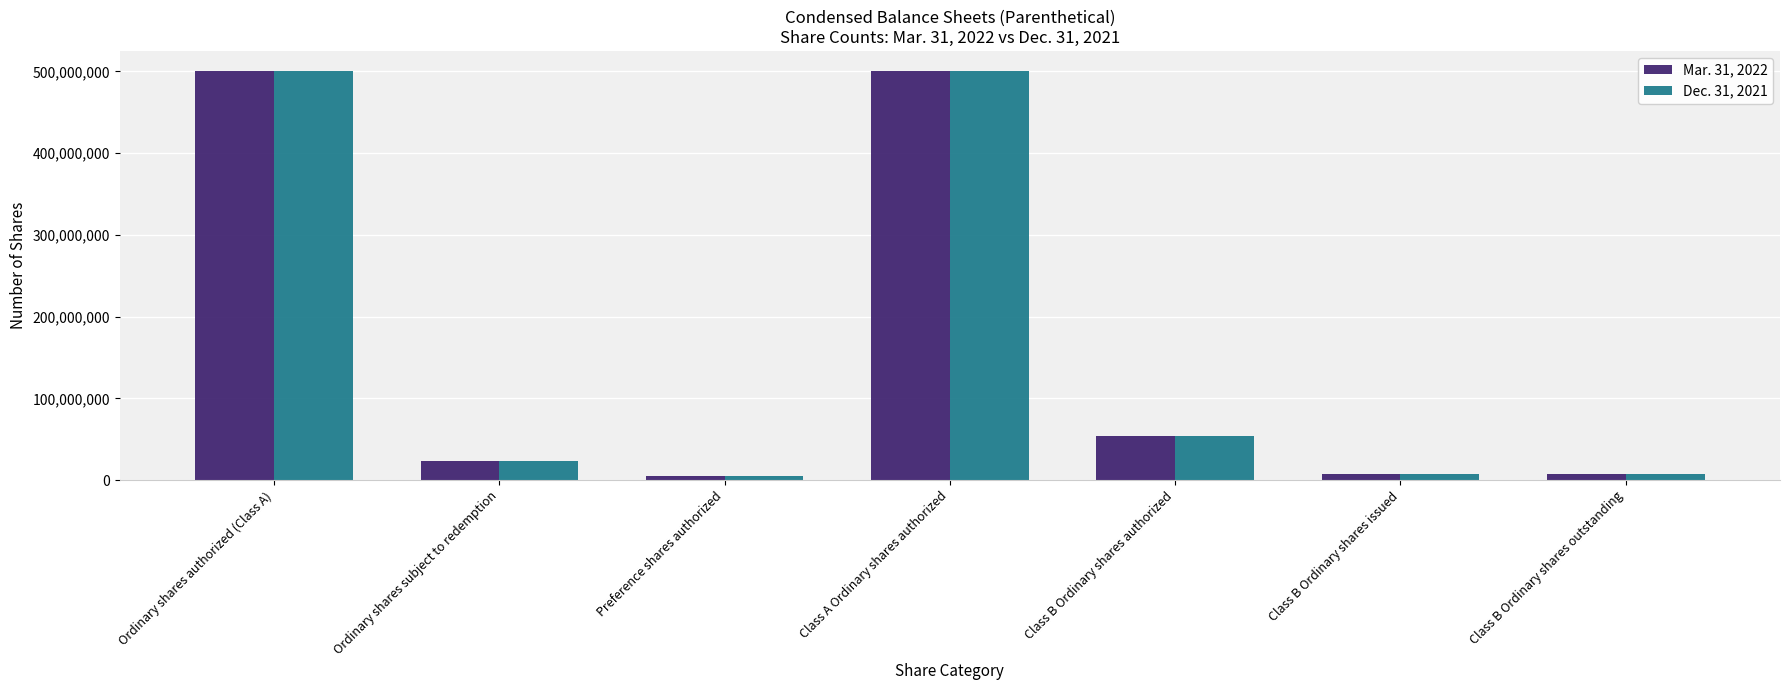

What is the difference between the Mar. 31, 2022 values at Class B Ordinary shares outstanding and Class B Ordinary shares authorized?

45666678.5